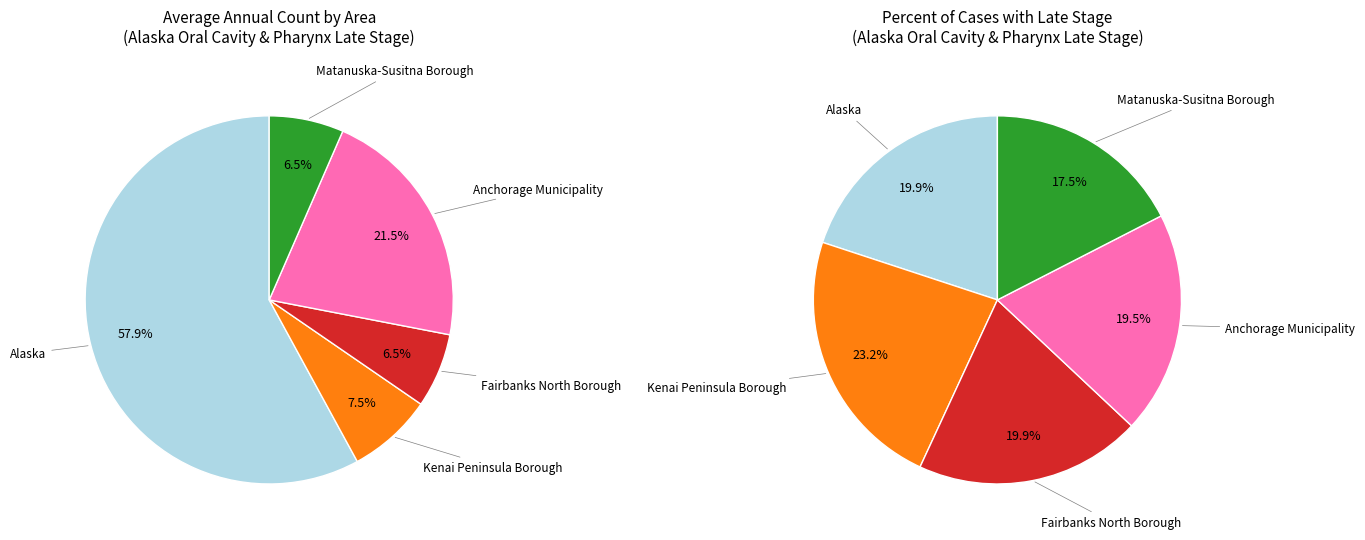

Is it true that Alaska is 47% of the pie?

False